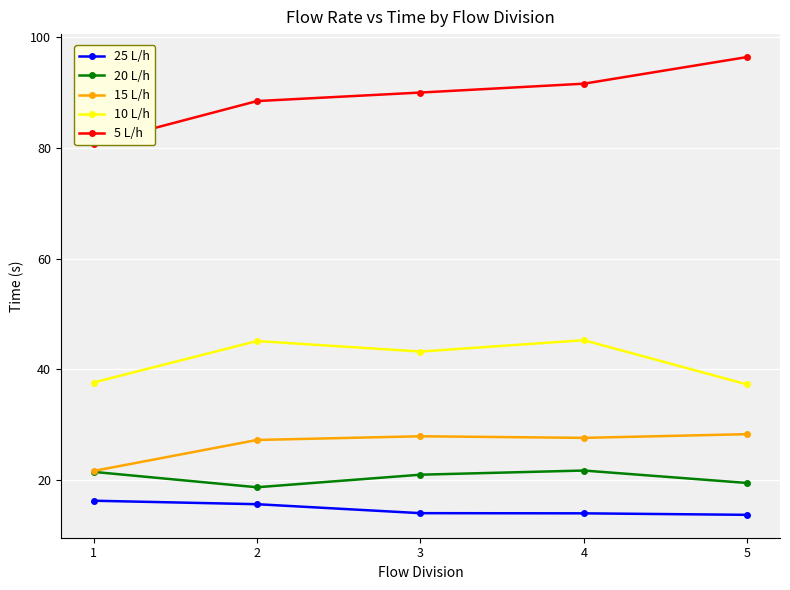

At which label does 5 L/h reach its minimum?

1